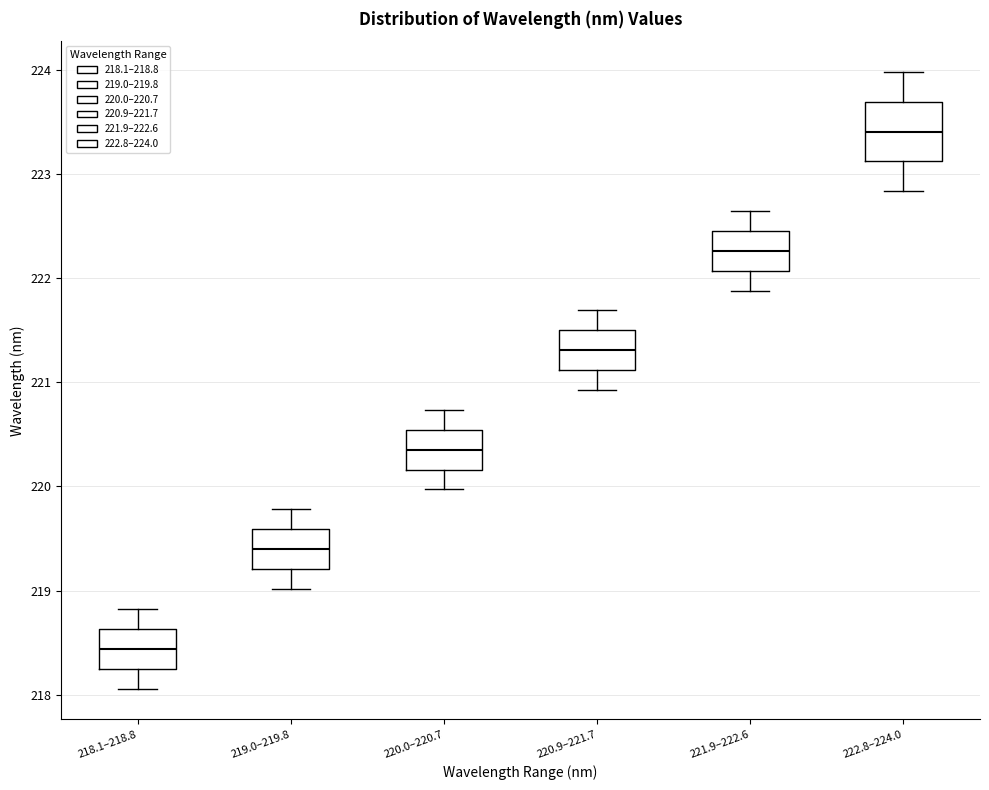

Reading left to right, transcribe this box plot: for each box, give where its median line is, the range the box spans, and where its two whiskers end, as read against the y-axis. The values are not printed on the chart, so give them approximately, as read against the axis.

218.1–218.8: median 218.4, box 218.3 to 218.6, whiskers 218.1 to 218.8
219.0–219.8: median 219.4, box 219.2 to 219.6, whiskers 219.0 to 219.8
220.0–220.7: median 220.4, box 220.2 to 220.5, whiskers 220.0 to 220.7
220.9–221.7: median 221.3, box 221.1 to 221.5, whiskers 220.9 to 221.7
221.9–222.6: median 222.3, box 222.1 to 222.5, whiskers 221.9 to 222.6
222.8–224.0: median 223.4, box 223.1 to 223.7, whiskers 222.8 to 224.0